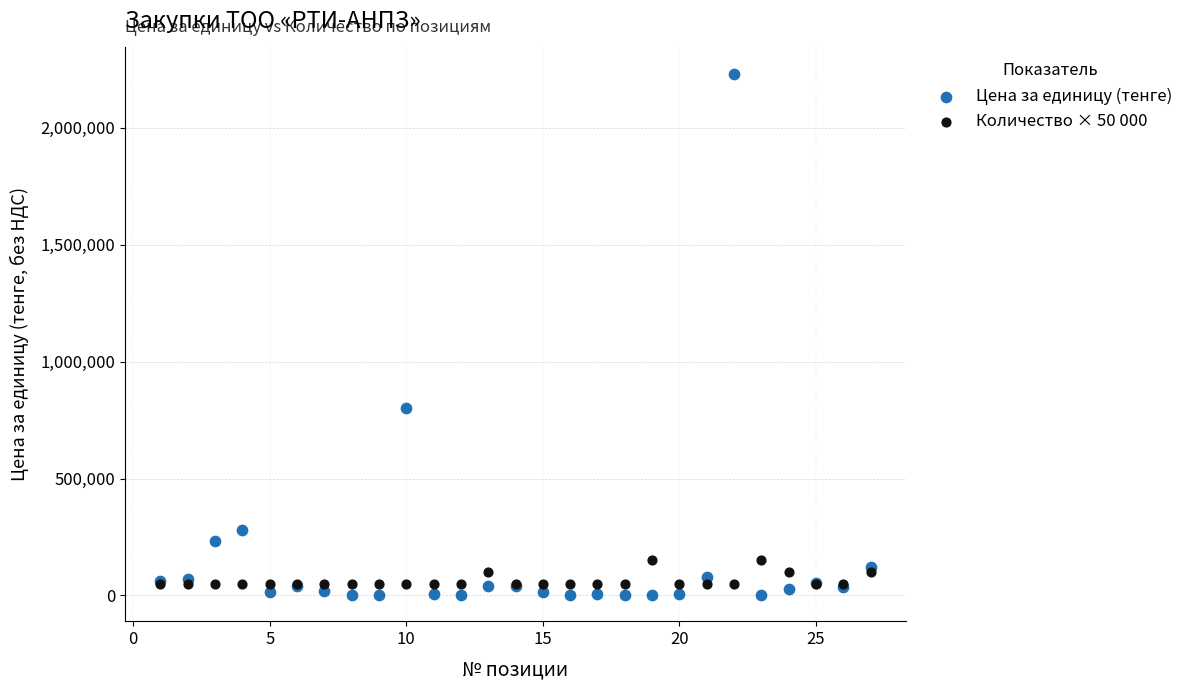

Across all series, what Y value is closest to 1116741?

803571